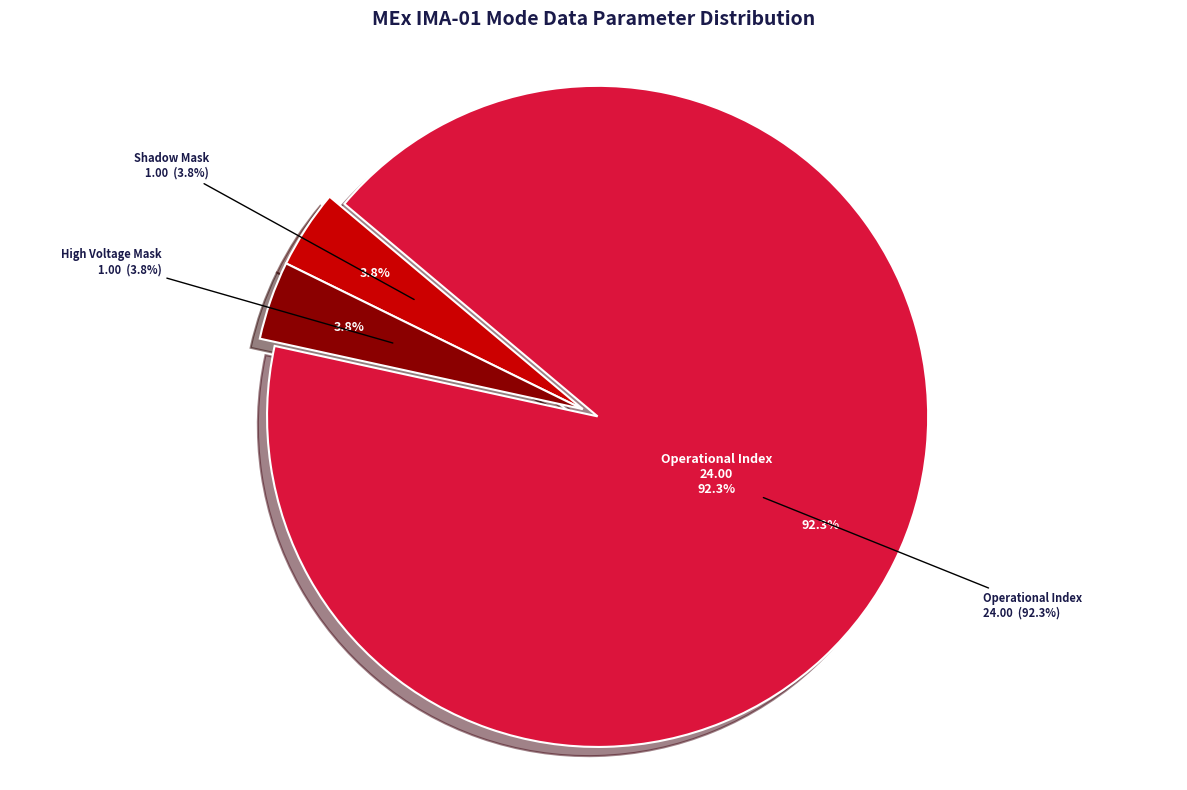

Which category has the biggest portion of the pie?

Operational Index